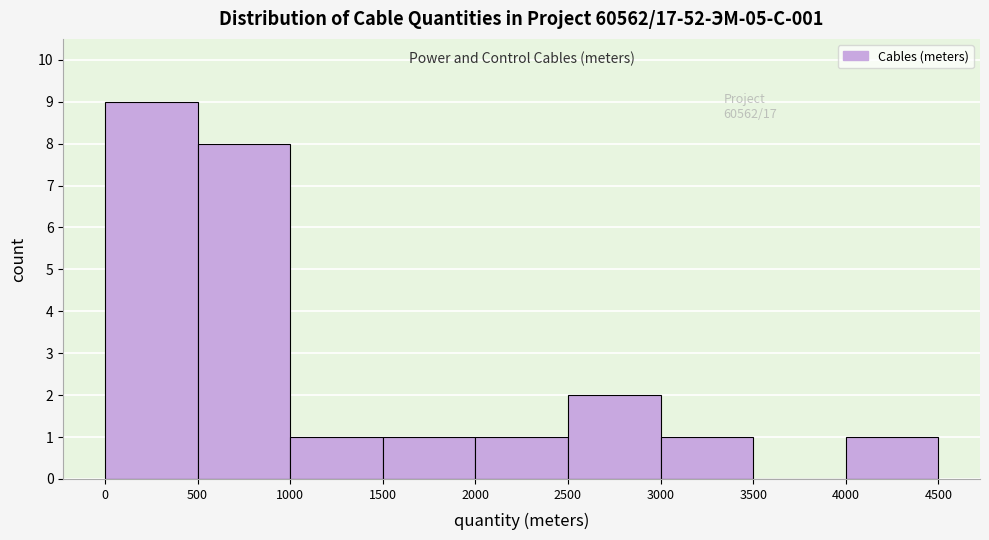

Over which range of the x-axis is the bar tallest?

0 to 500